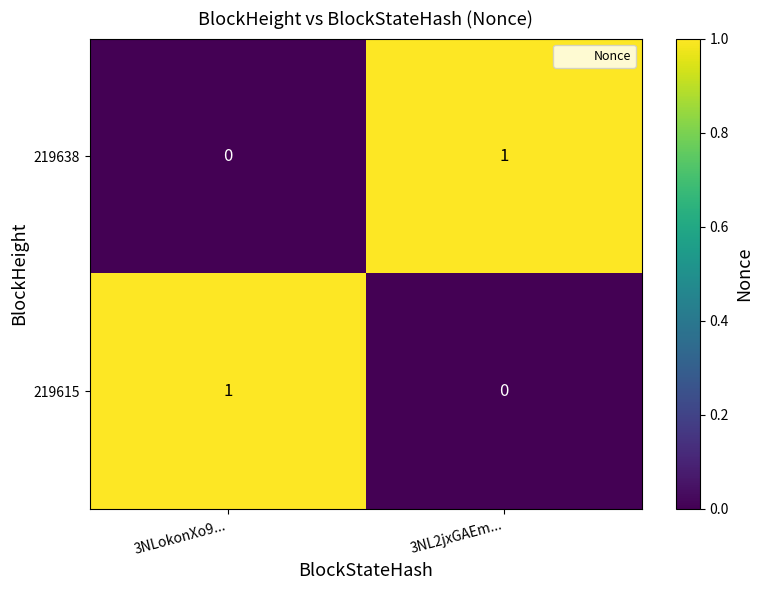

Reading left to right, extract all data points from this chart.

219638: 0	1
219615: 1	0